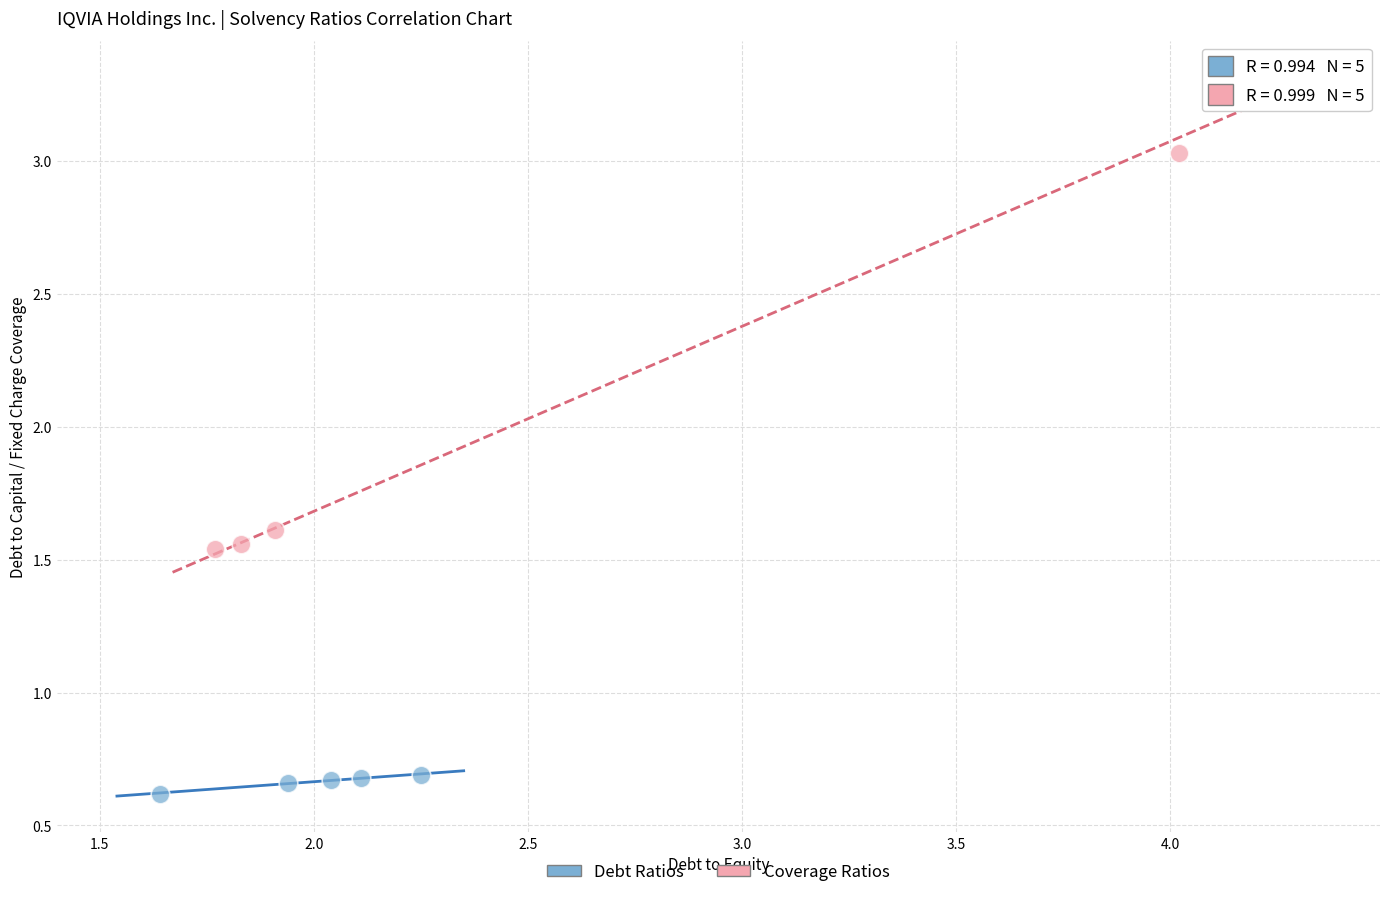

Which series has the widest spread of Y values?

Coverage Ratios